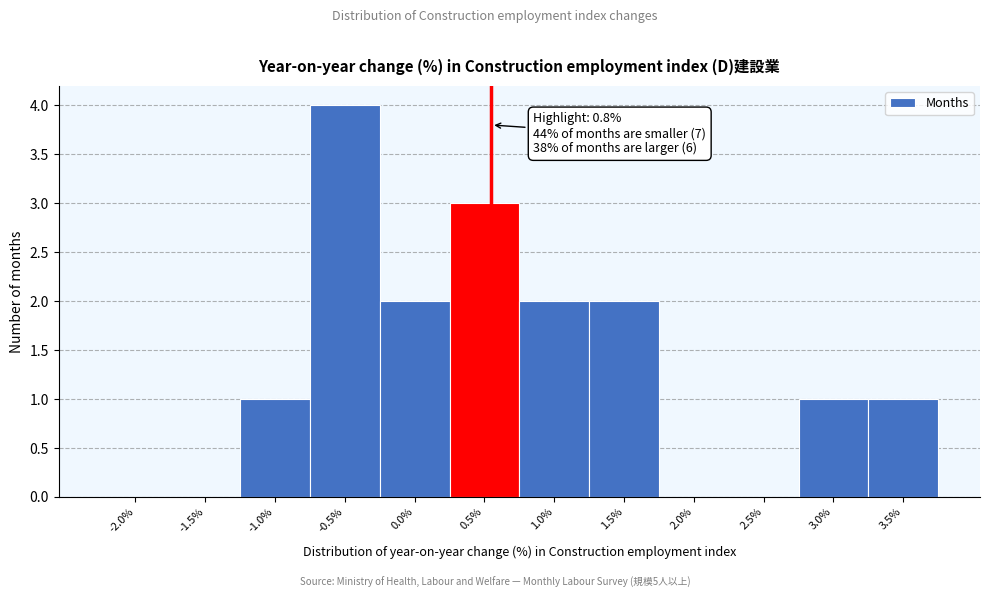

Reading right to left, extract all data points from this chart.

3.5%=1	3.0%=1	2.5%=0	2.0%=0	1.5%=2	1.0%=2	0.5%=3	0.0%=2	-0.5%=4	-1.0%=1	-1.5%=0	-2.0%=0